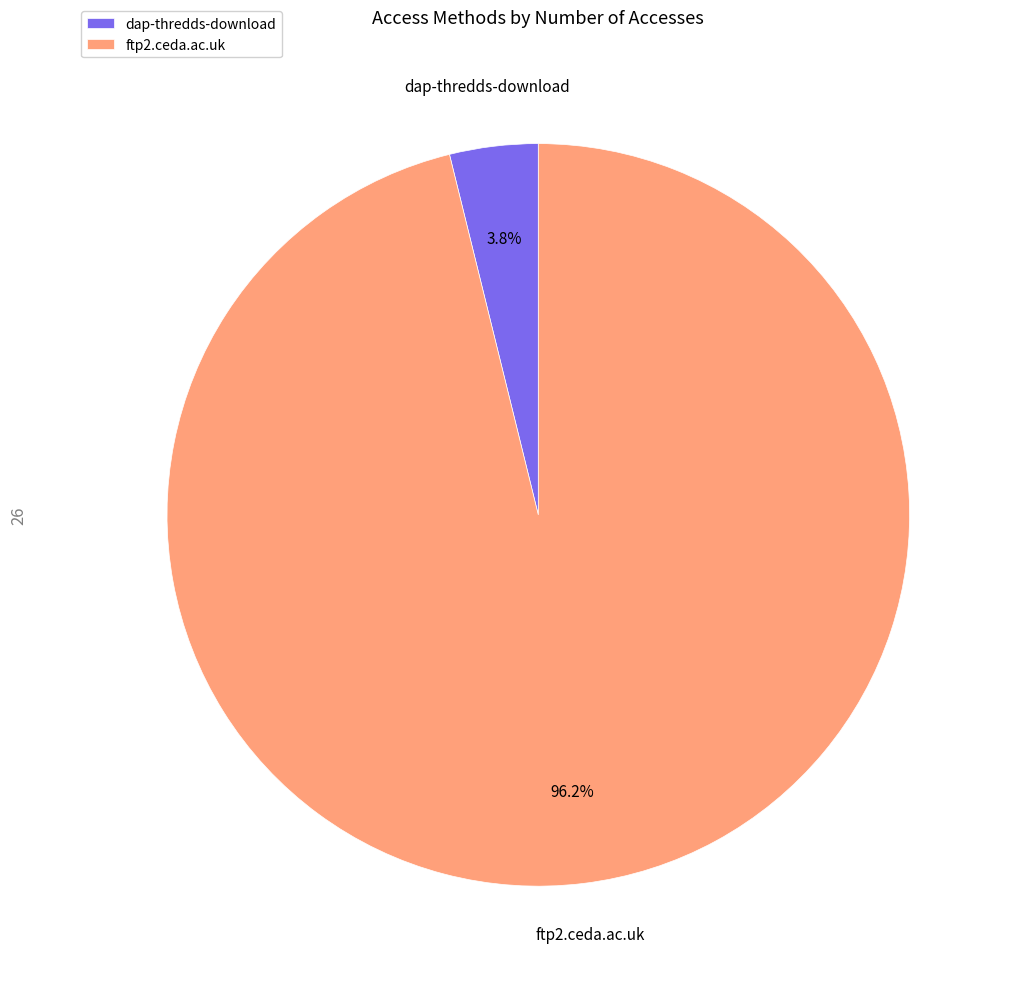

Between ftp2.ceda.ac.uk and dap-thredds-download, which is larger?

ftp2.ceda.ac.uk